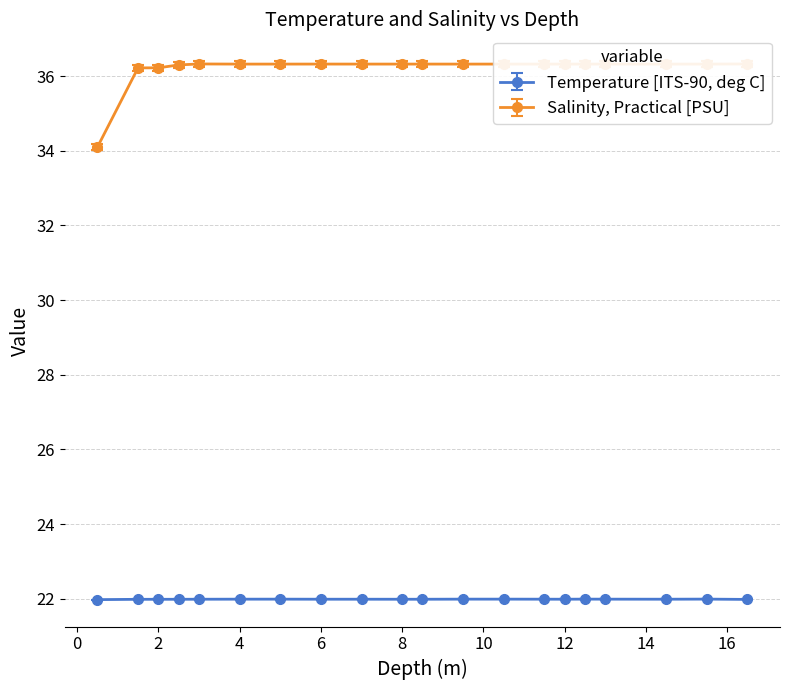

Where is Salinity, Practical [PSU] nearest to the value 35?

0.5